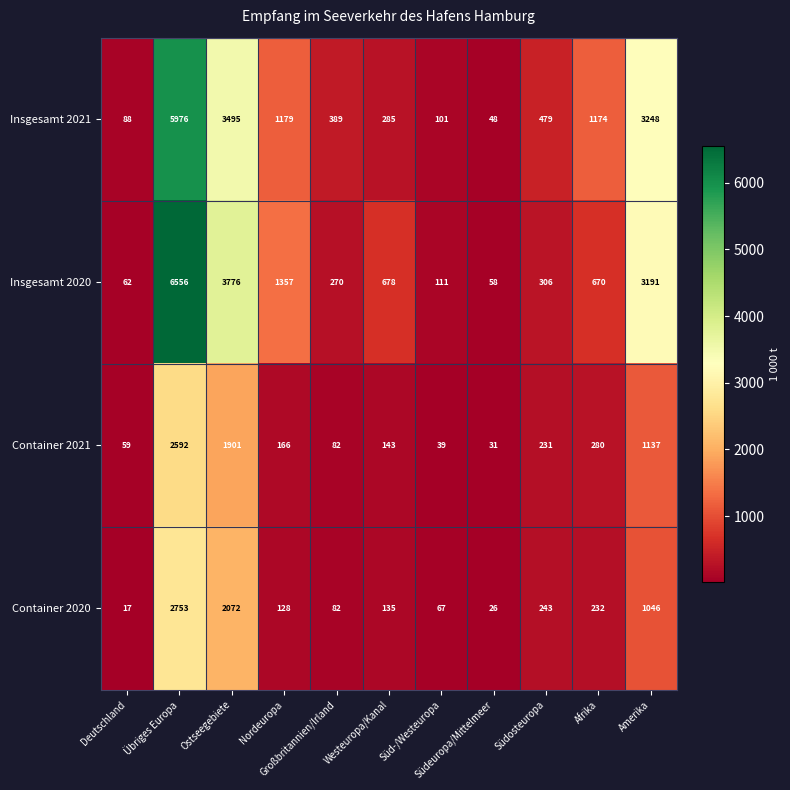

What is the maximum value shown in the chart?

6556